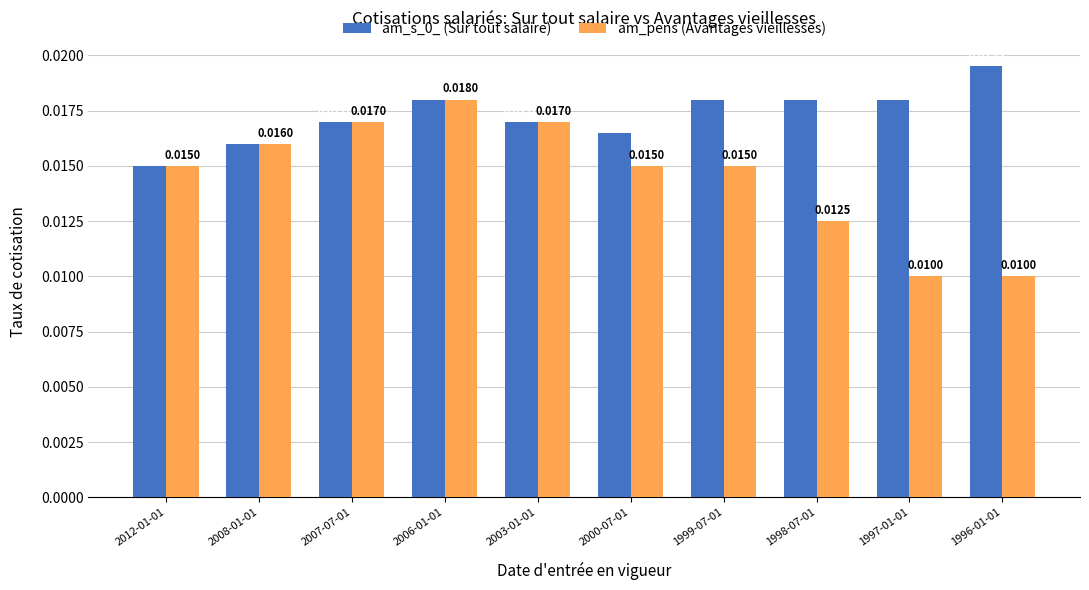

How many am_pens (Avantages vieillesses) values are between 0 and 1?

10